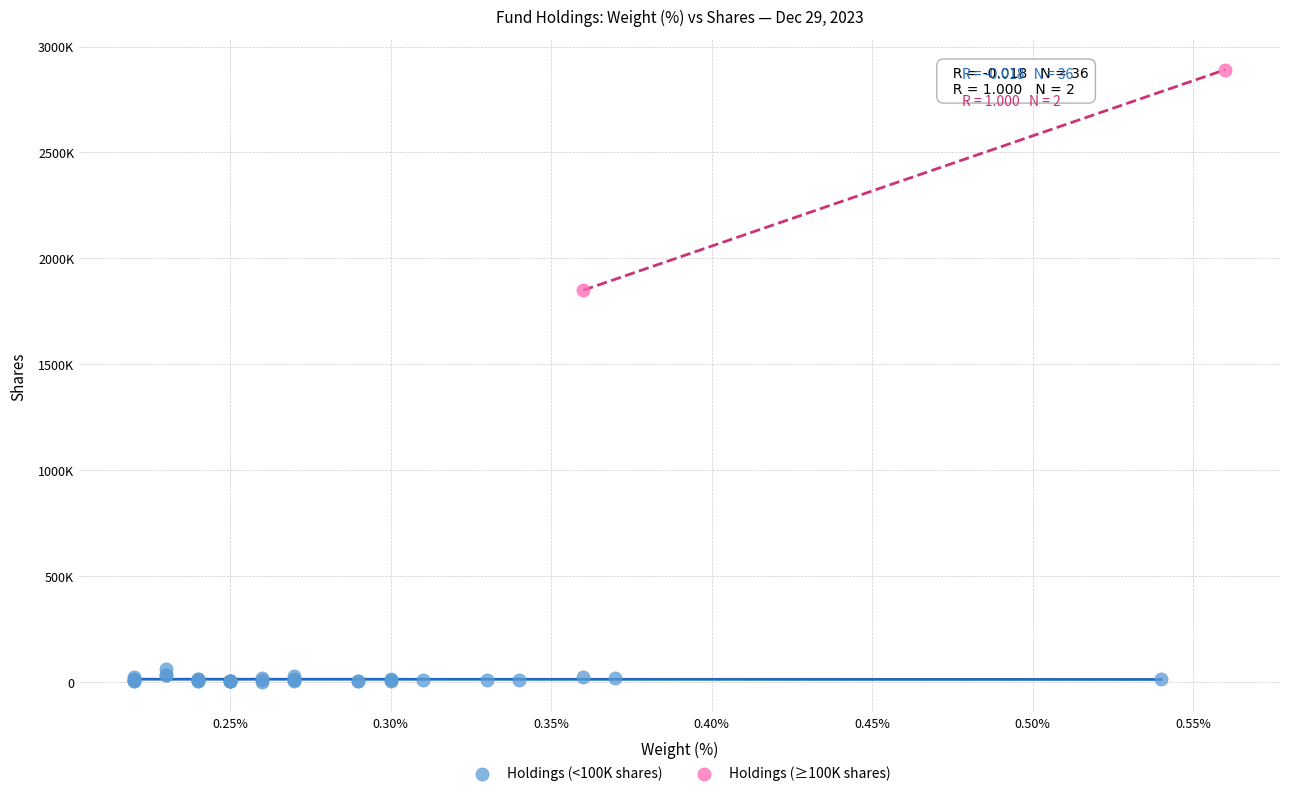

What are all the series names shown in the legend?

Holdings (<100K shares), Holdings (≥100K shares)